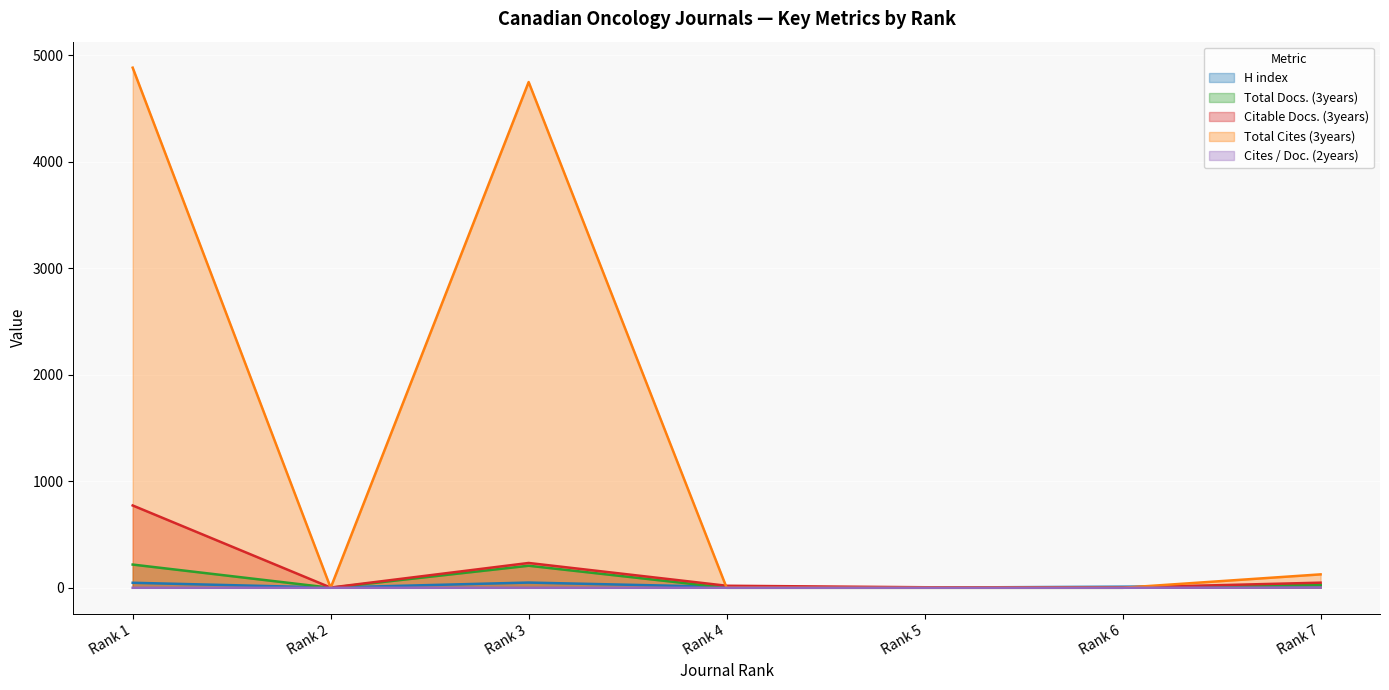

What is the average value of the Citable Docs. (3years) series?

155